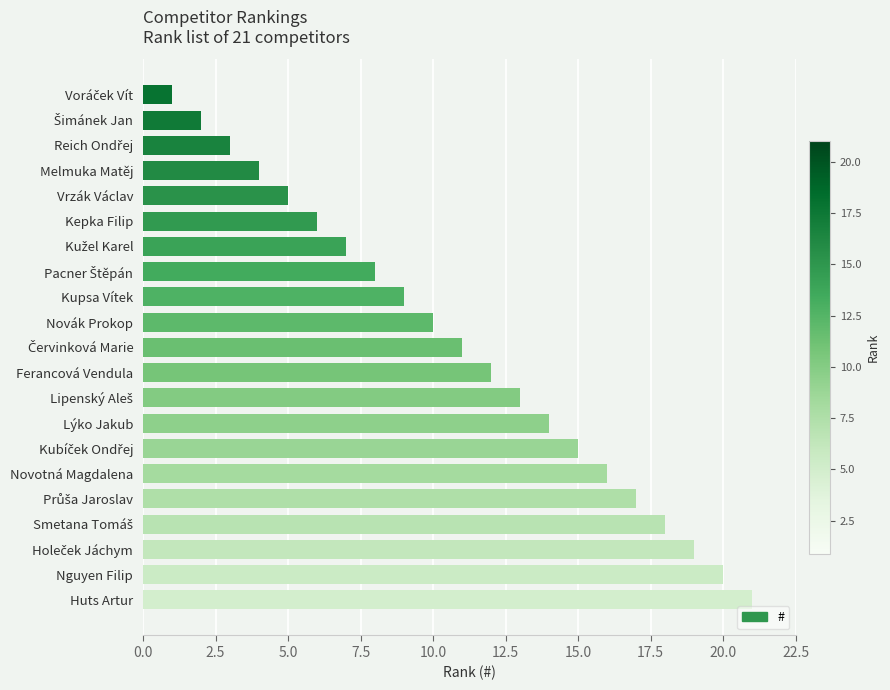

What is the smallest value displayed?

1